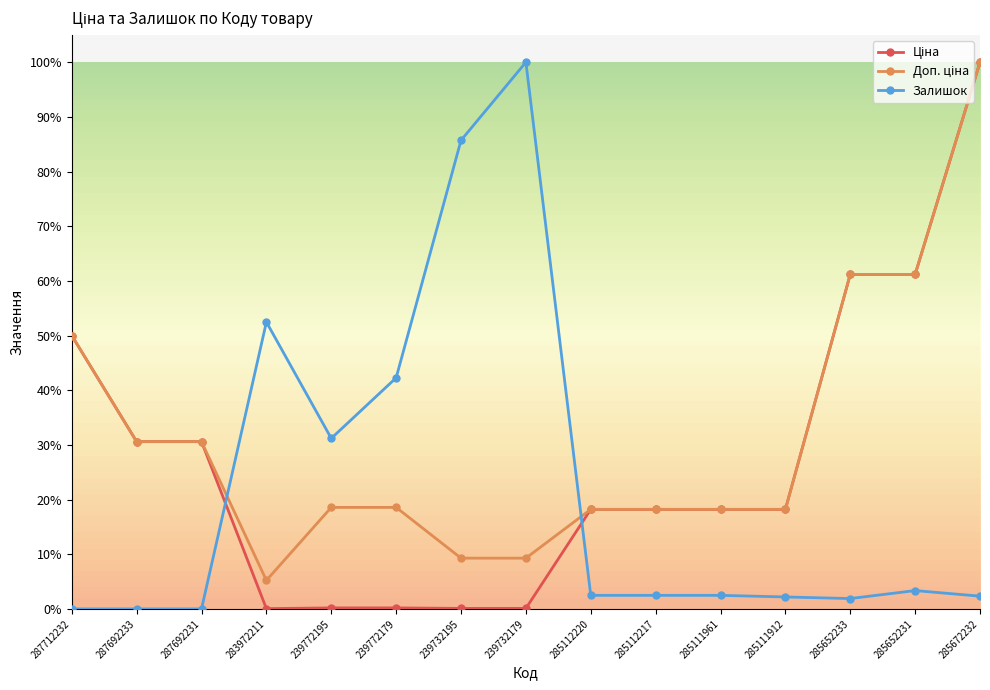

Which category has the highest value in the Залишок series?

239732179